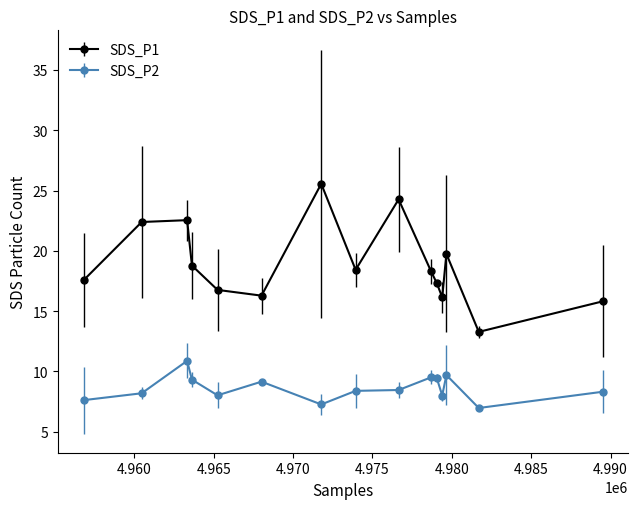

Which series has the widest spread of values?

SDS_P1